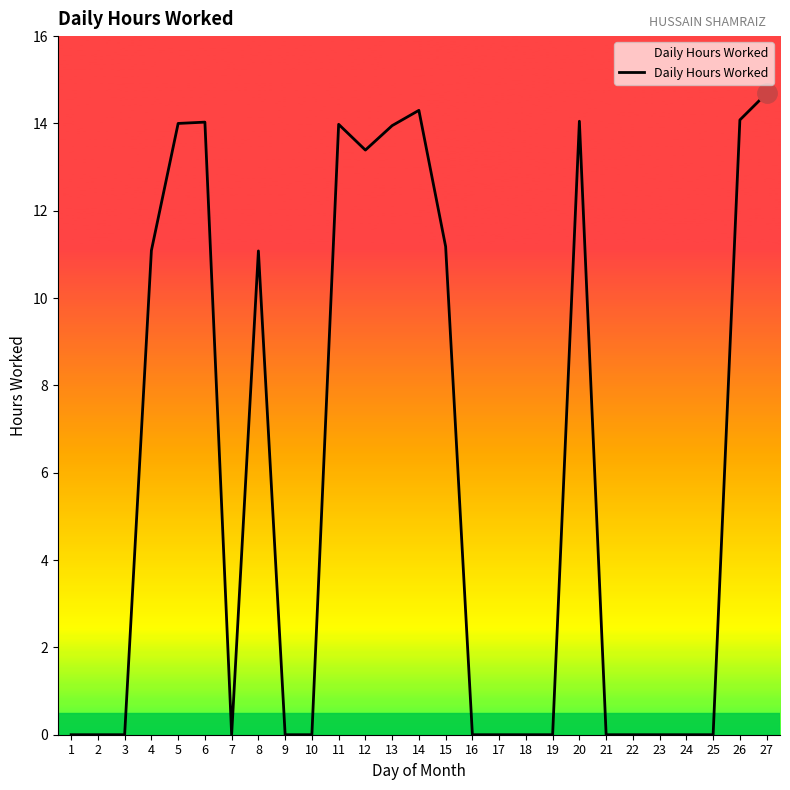

True or false: the data has more than 2 interior local peaks.

True